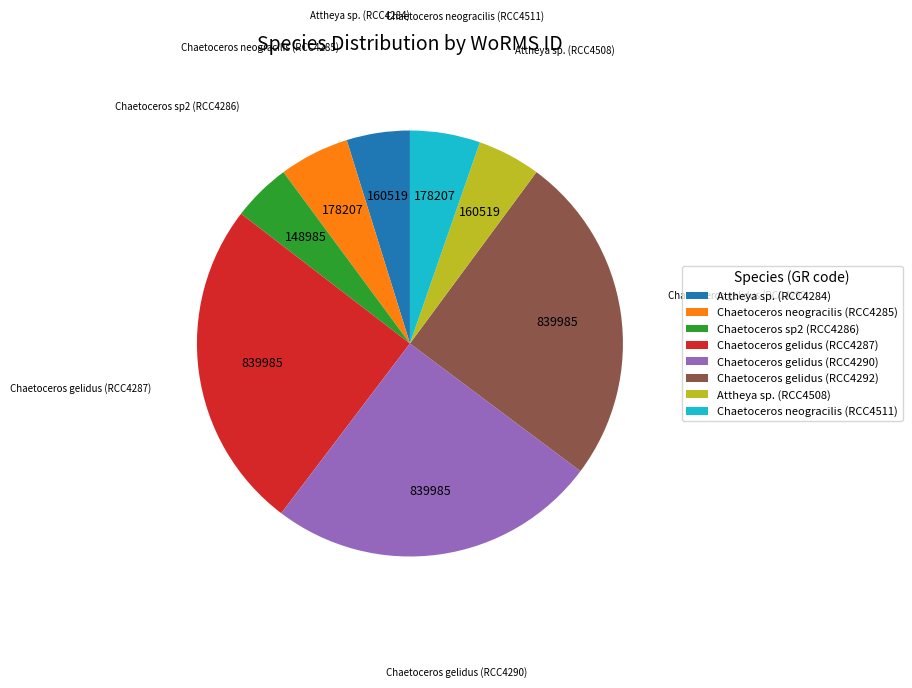

Is it true that Chaetoceros gelidus (RCC4290) is 34% of the pie?

False